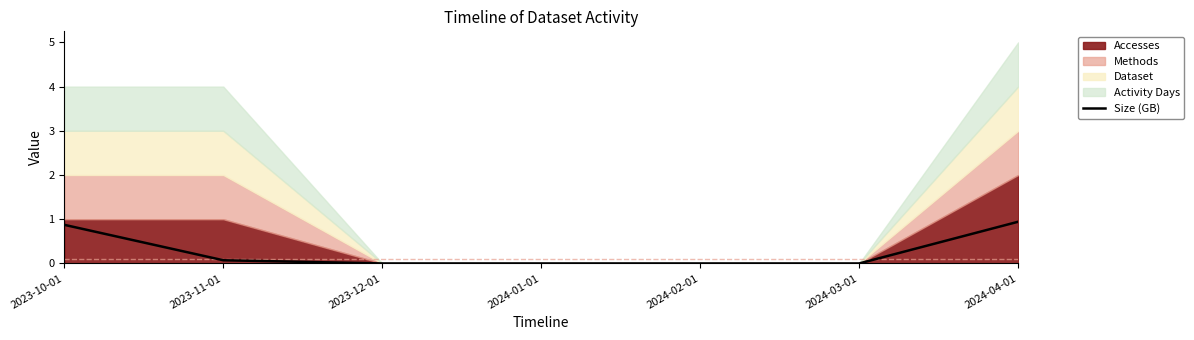

Reading left to right, transcribe all the data shown in this chart.

0.9	0.1	0.0	0.0	0.0	0.0	0.9